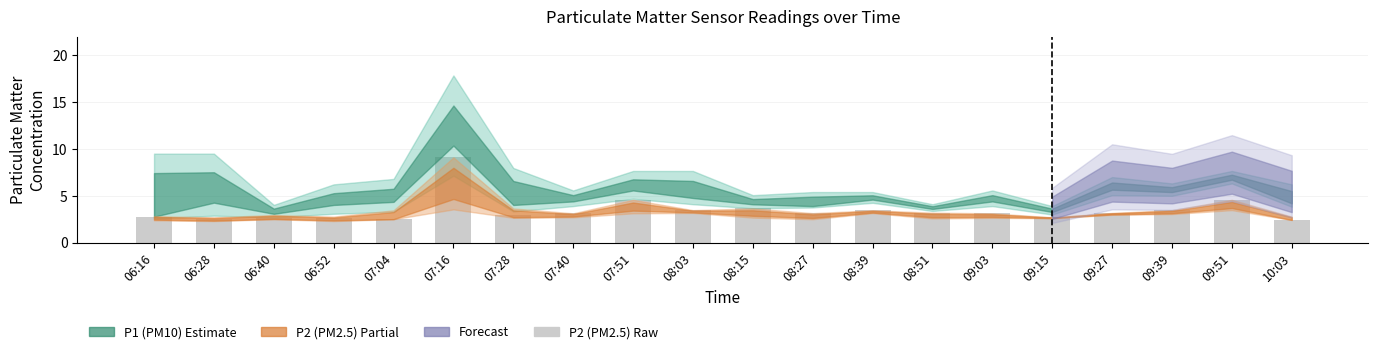

What is the change in value from 06:16 to 09:27?

+0.4